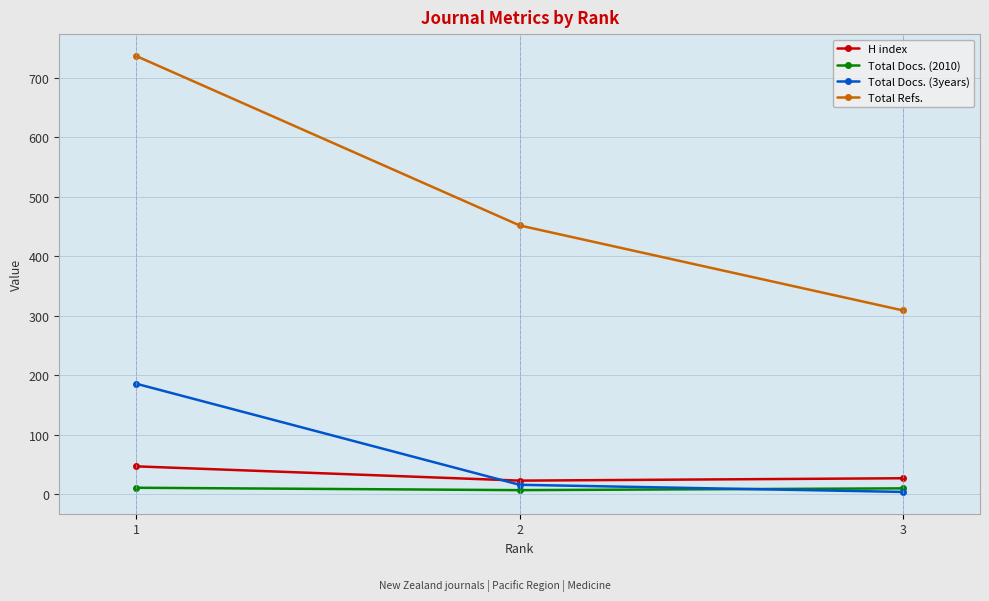

Count the number of data series in this chart.

4